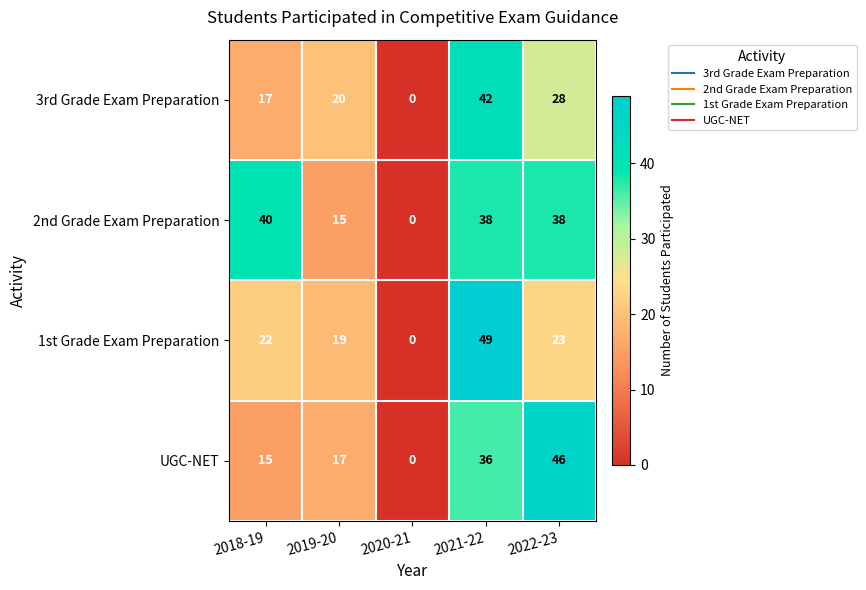

Between 2019-20 and 2020-21, which series saw the biggest shift?

3rd Grade Exam Preparation